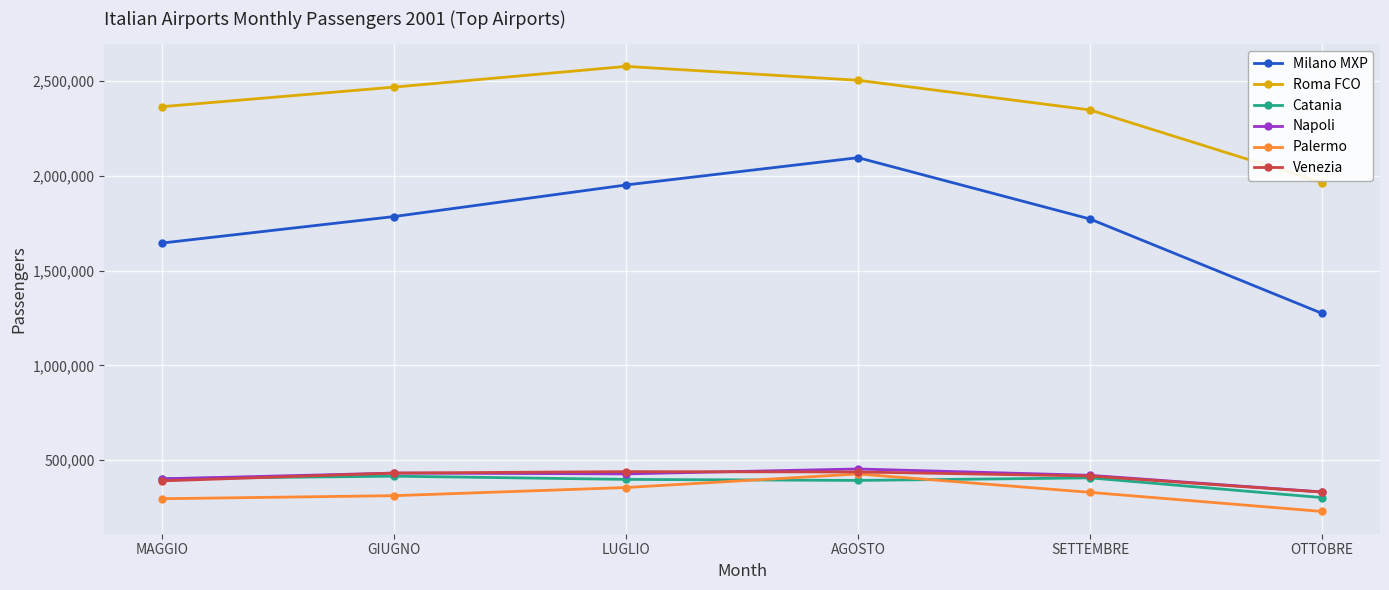

Does the chart display data point markers on the line(s)?

Yes